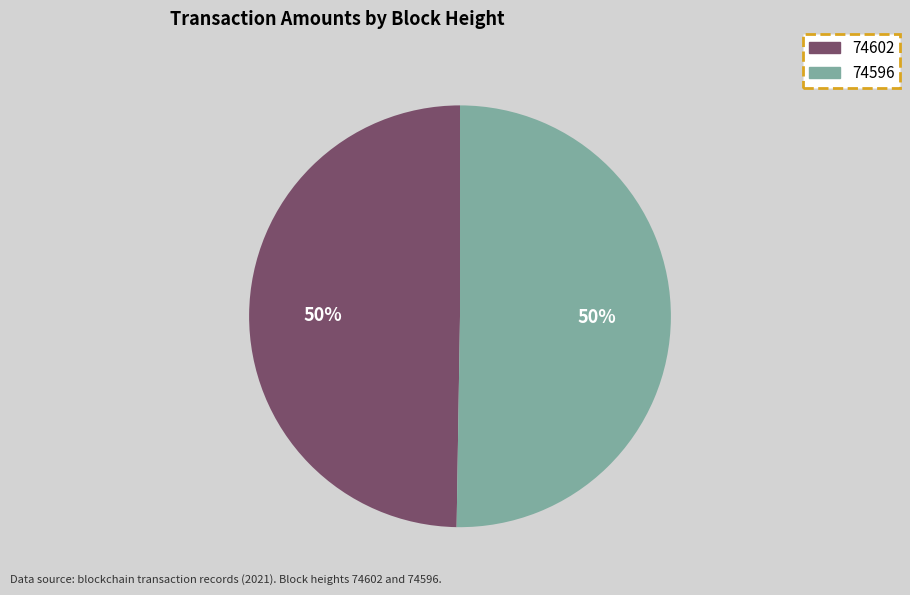

Which category has the smallest portion of the pie?

74602